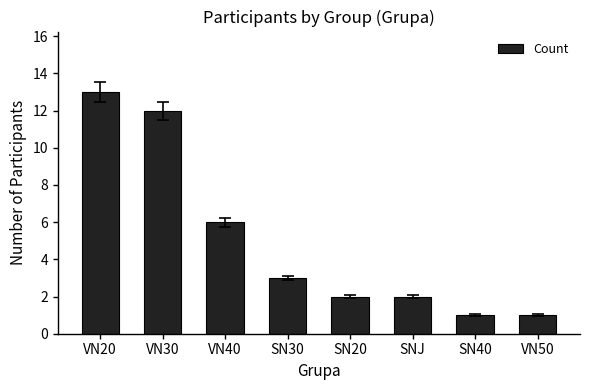

Reading right to left, list all the values displayed in this chart.

1	1	2	2	3	6	12	13